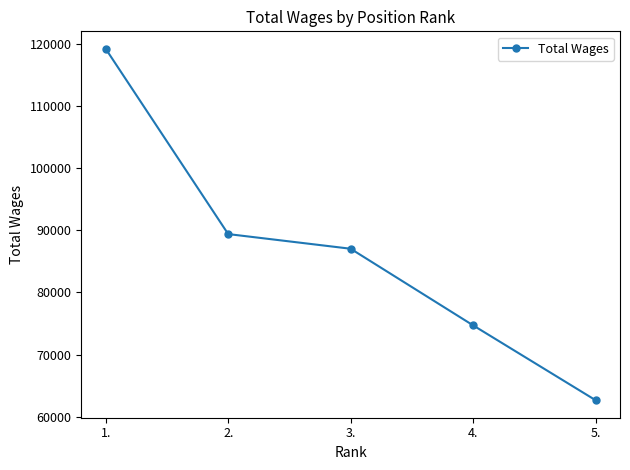

What is the change in value from 4. to 5.?

-12034